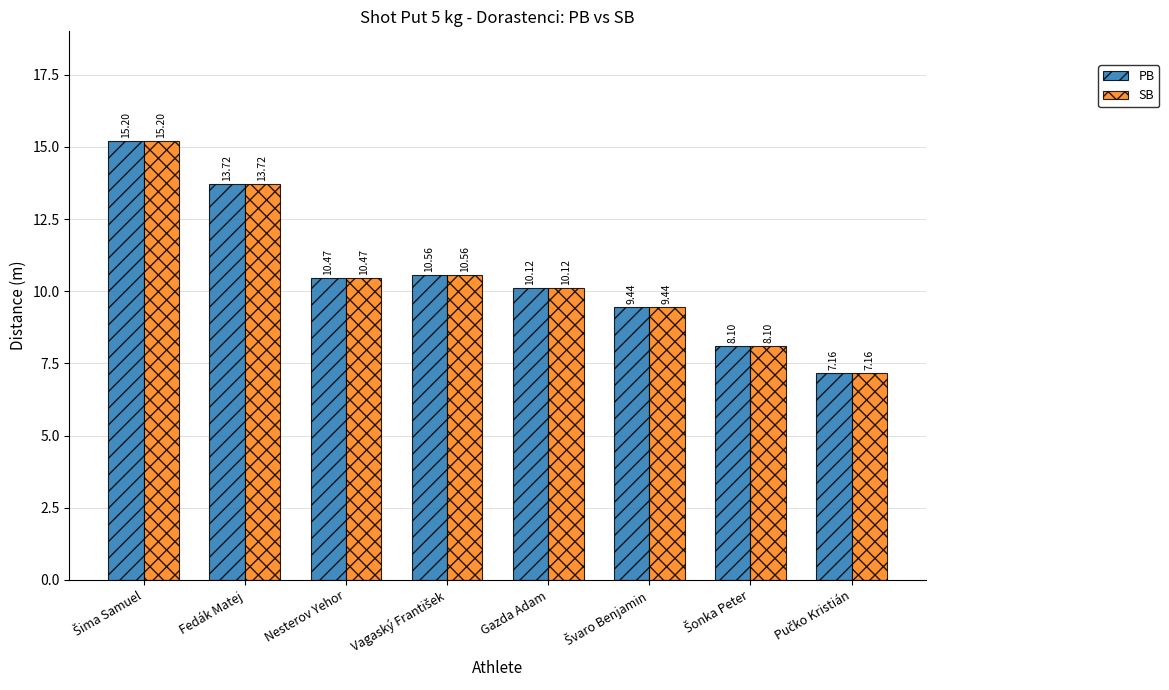

What is the total value across all series at Fedák Matej?

27.4